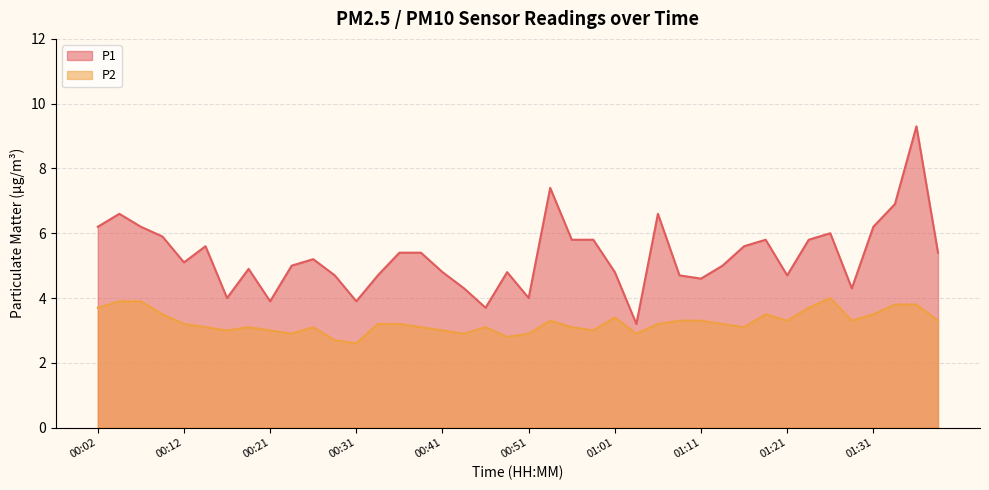

Reading left to right, what are all the values shown in this chart?

P1: 00:02=6.2	00:04=6.6	00:07=6.2	00:09=5.9	00:12=5.1	00:14=5.6	00:17=4.0	00:19=4.9	00:21=3.9	00:24=5.0	00:26=5.2	00:29=4.7	00:31=3.9	00:34=4.7	00:36=5.4	00:39=5.4	00:41=4.8	00:43=4.3	00:46=3.7	00:48=4.8	00:51=4.0	00:53=7.4	00:56=5.8	00:58=5.8	01:01=4.8	01:03=3.2	01:06=6.6	01:08=4.7	01:11=4.6	01:13=5.0	01:16=5.6	01:18=5.8	01:21=4.7	01:23=5.8	01:26=6.0	01:28=4.3	01:31=6.2	01:33=6.9	01:35=9.3	01:38=5.4
P2: 00:02=3.7	00:04=3.9	00:07=3.9	00:09=3.5	00:12=3.2	00:14=3.1	00:17=3.0	00:19=3.1	00:21=3.0	00:24=2.9	00:26=3.1	00:29=2.7	00:31=2.6	00:34=3.2	00:36=3.2	00:39=3.1	00:41=3.0	00:43=2.9	00:46=3.1	00:48=2.8	00:51=2.9	00:53=3.3	00:56=3.1	00:58=3.0	01:01=3.4	01:03=2.9	01:06=3.2	01:08=3.3	01:11=3.3	01:13=3.2	01:16=3.1	01:18=3.5	01:21=3.3	01:23=3.7	01:26=4.0	01:28=3.3	01:31=3.5	01:33=3.8	01:35=3.8	01:38=3.3